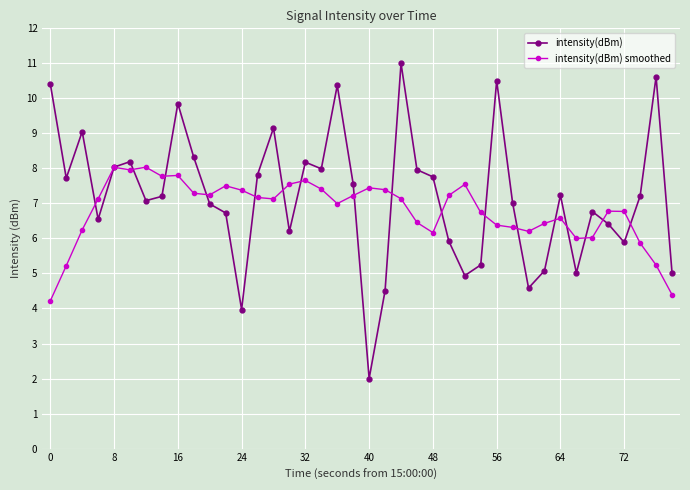

What is the difference between the maximum and second lowest values in the intensity(dBm) series?

7.0